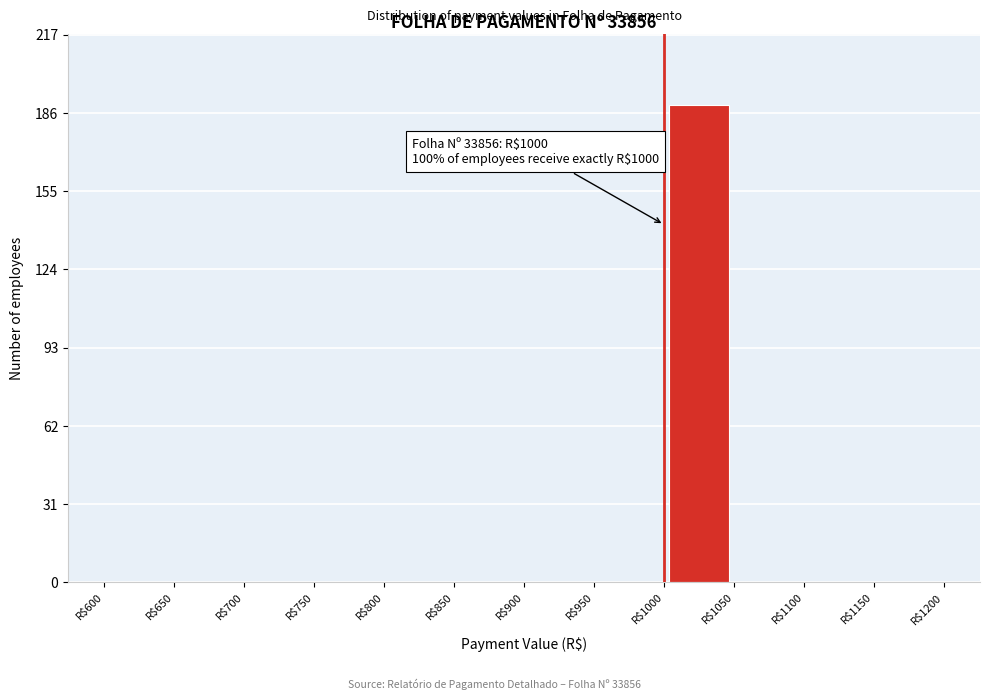

Which range on the x-axis has the tallest bar?

1000 to 1050